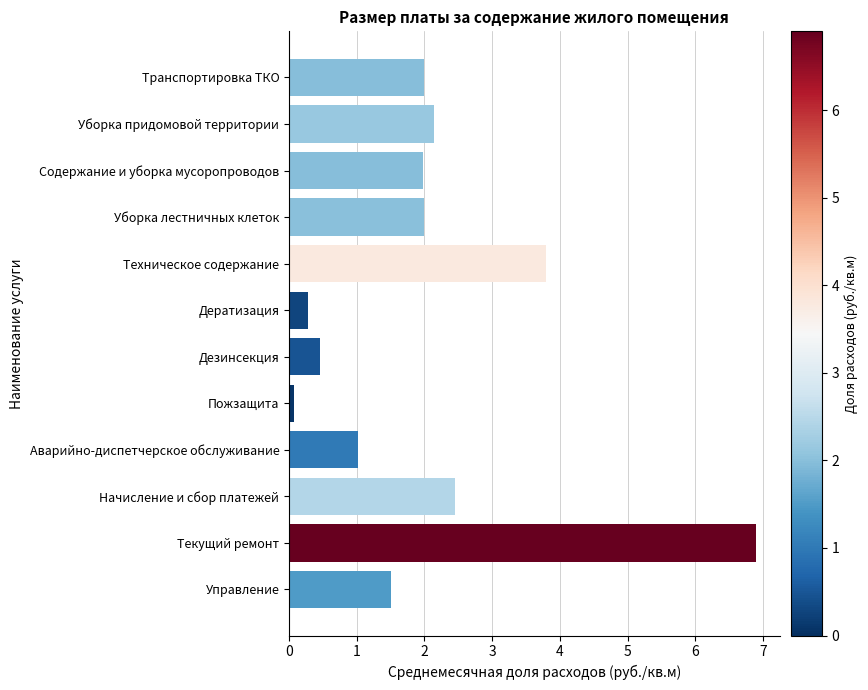

What is the greatest value displayed?

6.9